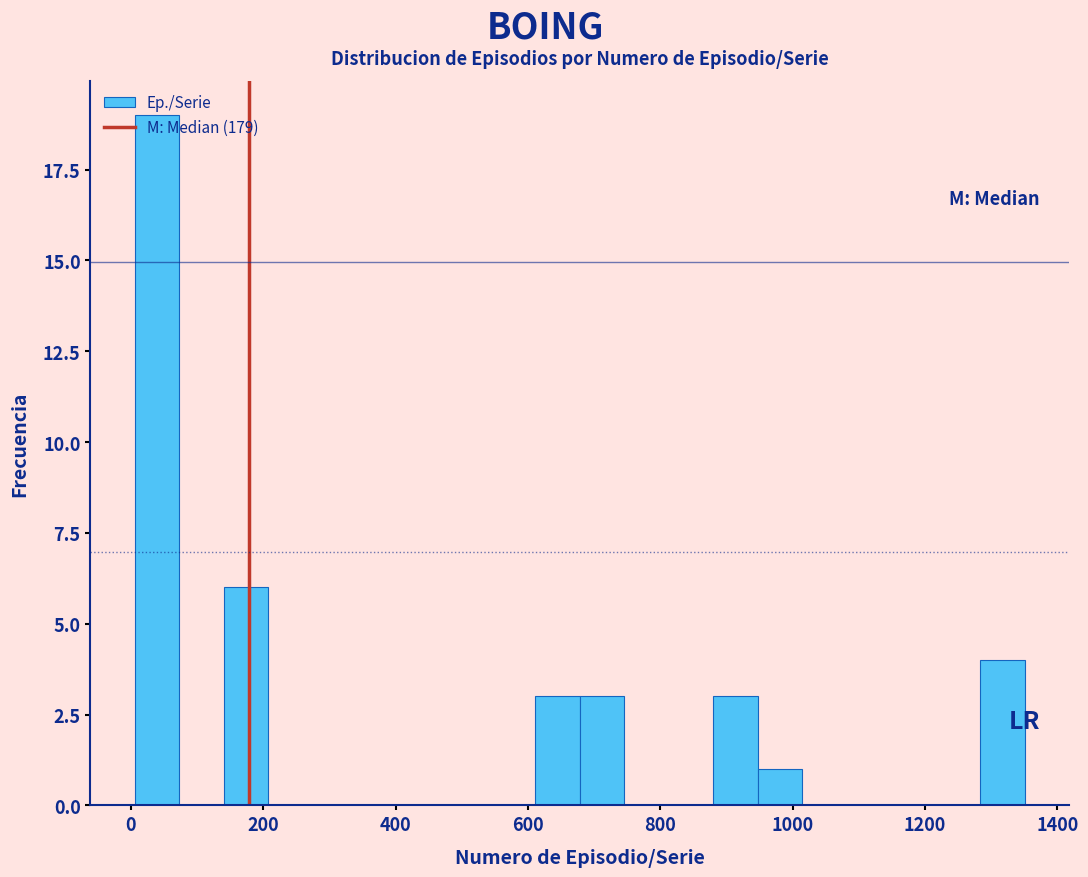

Around what value on the x-axis is the tallest bar? Give the approximate position of its centre, as read against the axis.

40